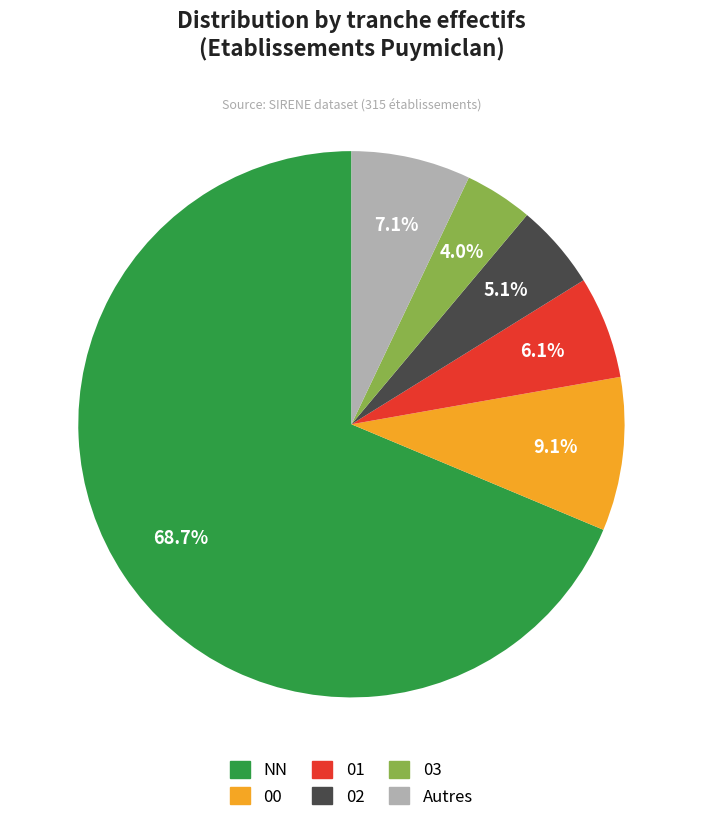

Is there any slice that represents more than half of the pie?

Yes